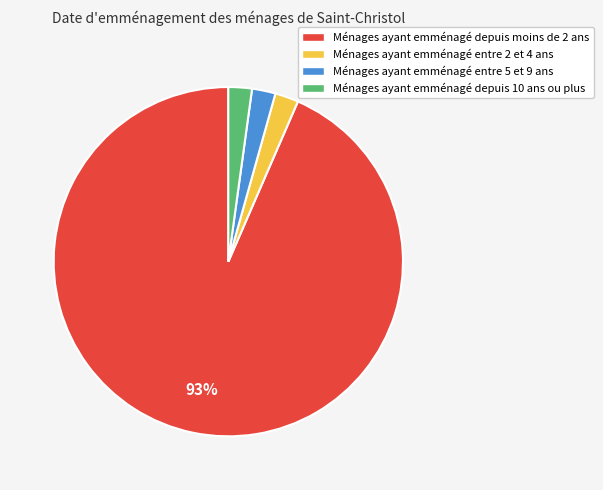

To the nearest percent, what portion does Ménages ayant emménagé depuis 10 ans ou plus represent?

2%